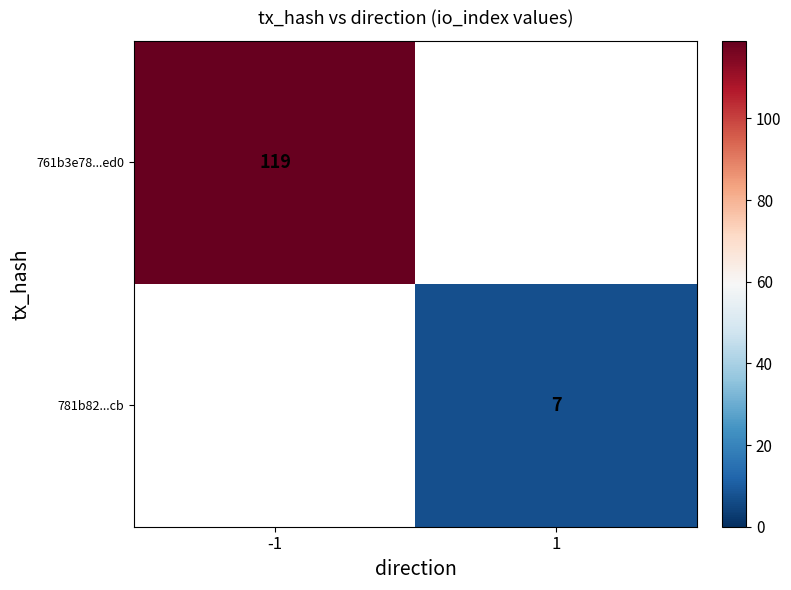

True or false: 761b3e78...ed0 has a value of 25 at -1.

False